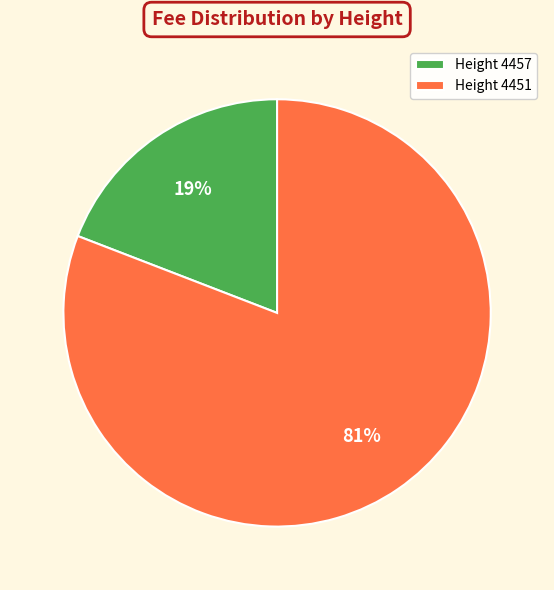

Is the sum of Height 4451 and Height 4457 greater than half?

Yes